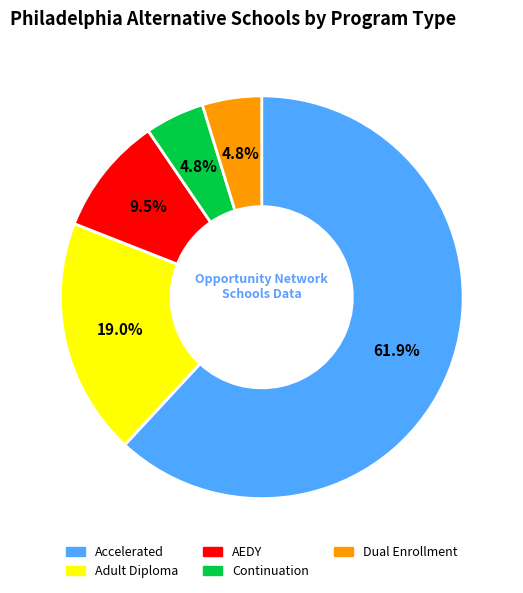

How many segments does this pie chart have?

5